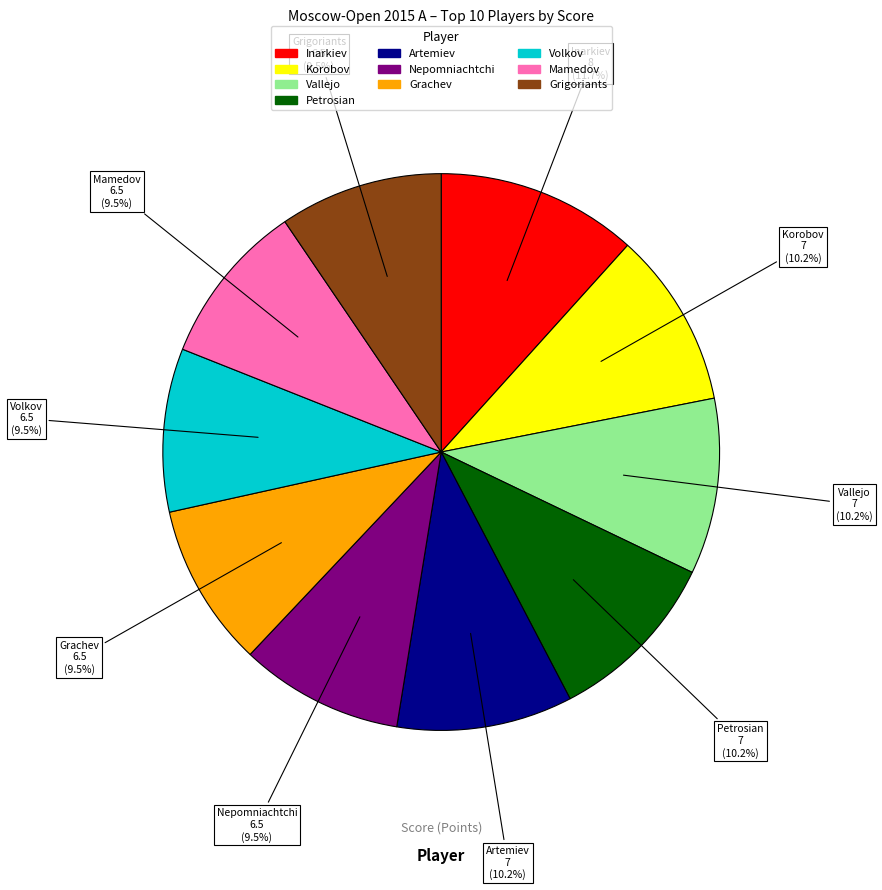

Is there a majority slice in this chart?

No